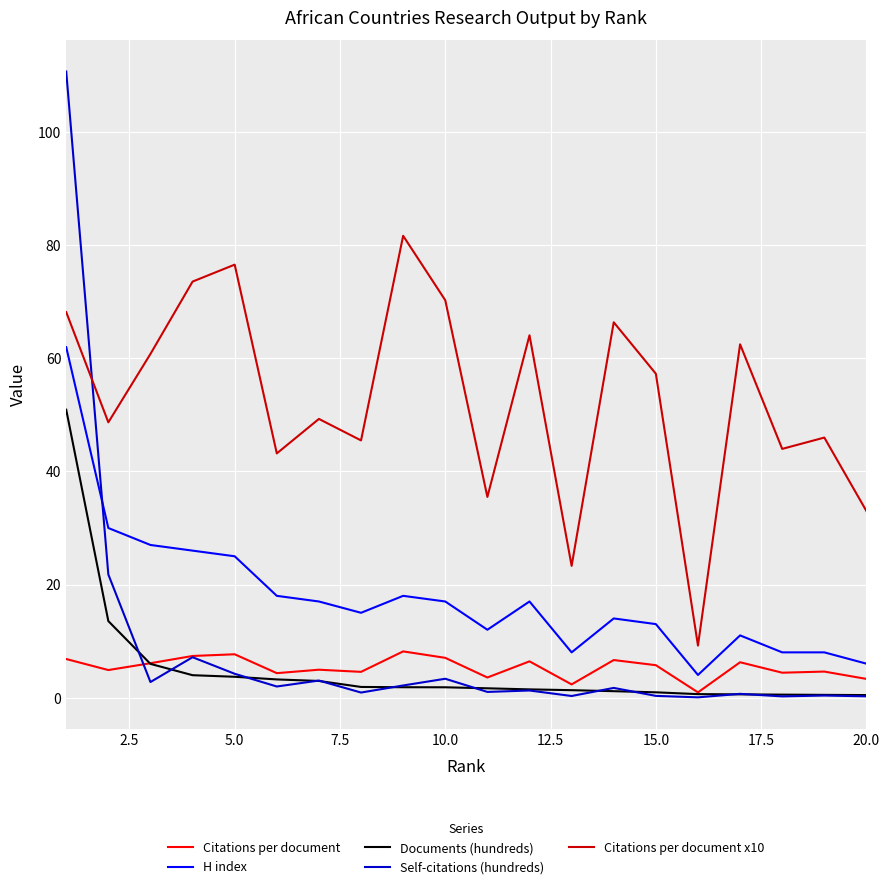

Which series has the widest spread of values?

Self-citations (hundreds)